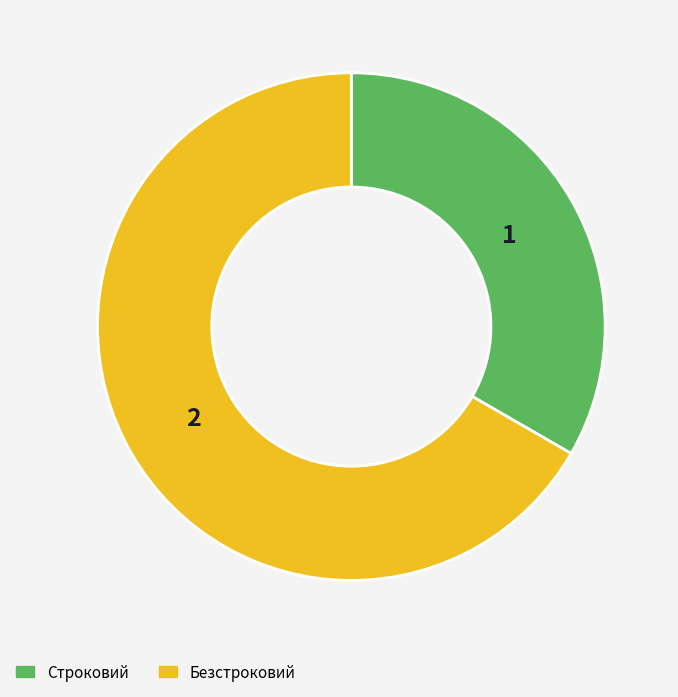

Rank the categories by value from highest to lowest.

Безстроковий, Строковий